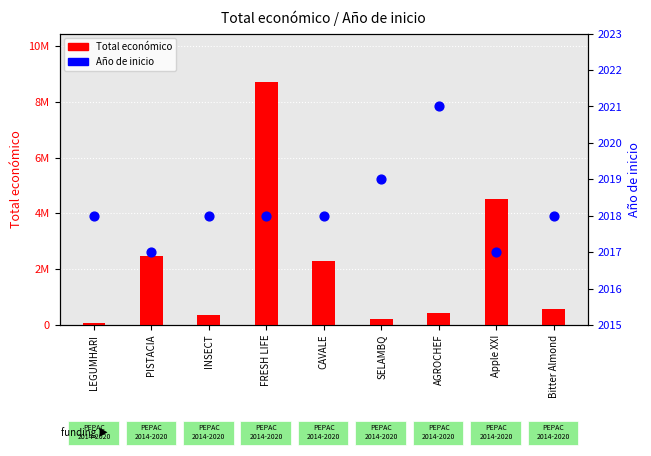

Which series has the largest total across all categories?

Total económico